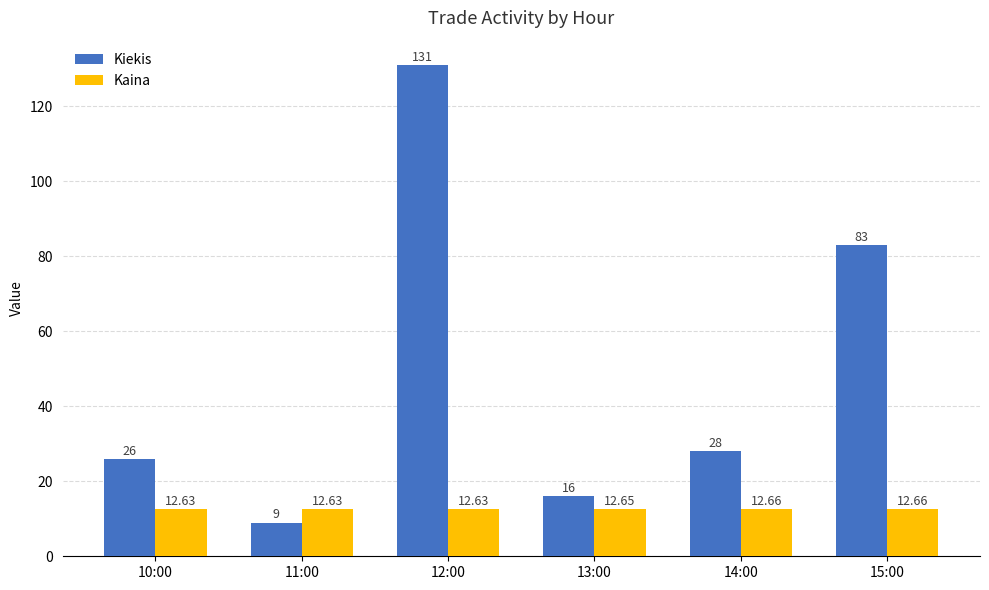

What is the approximate value of Kiekis at 15:00?

83.0